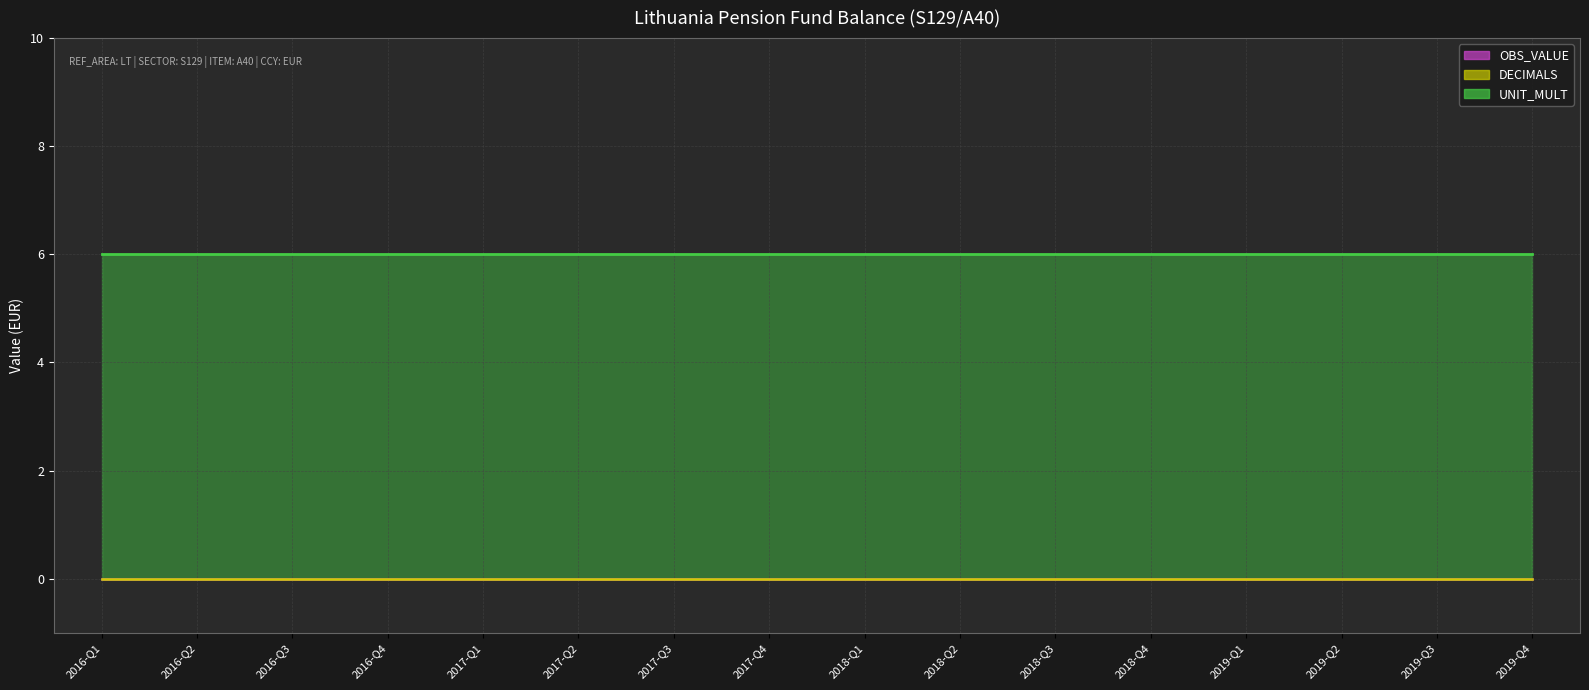

What is the label of the 3rd point from the right?

2019-Q2